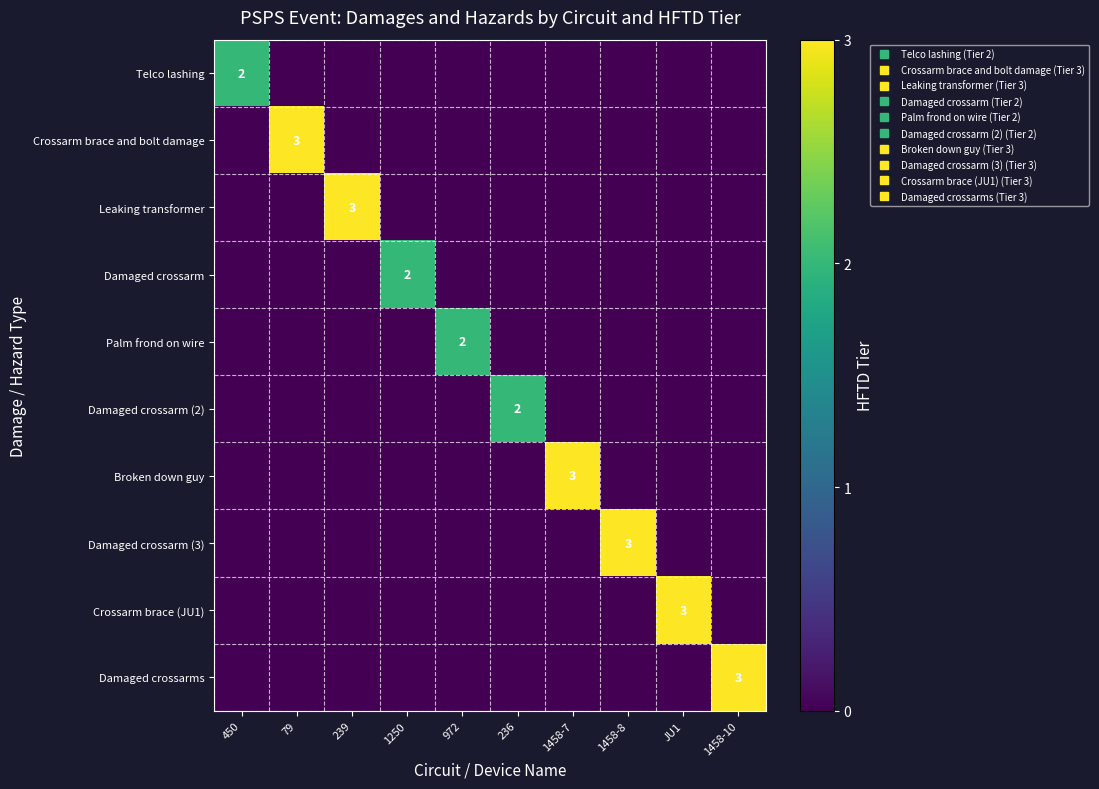

What is the sum of all Broken down guy values?

3